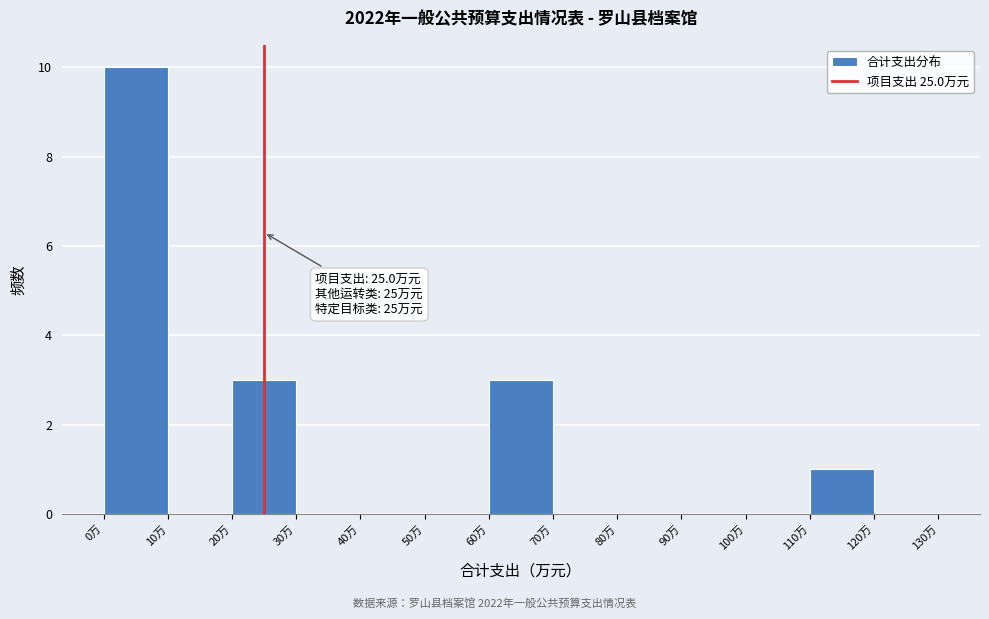

Which range on the x-axis has the tallest bar?

0 to 10